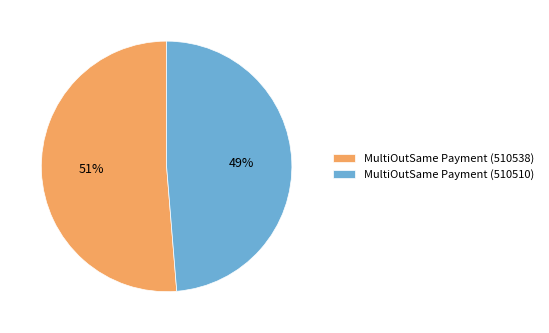

Is it true that MultiOutSame Payment (510510) is 49% of the pie?

True